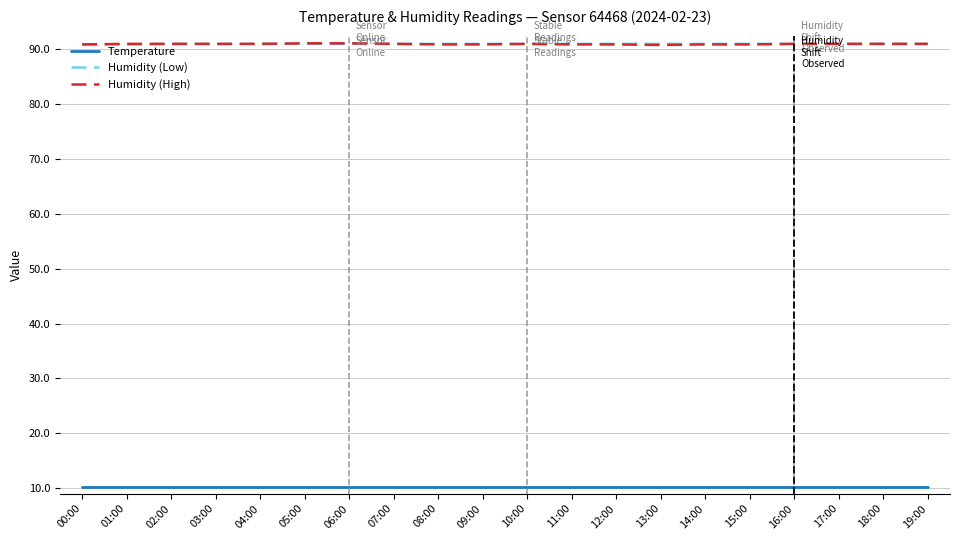

What position from the right is 17:00?

3